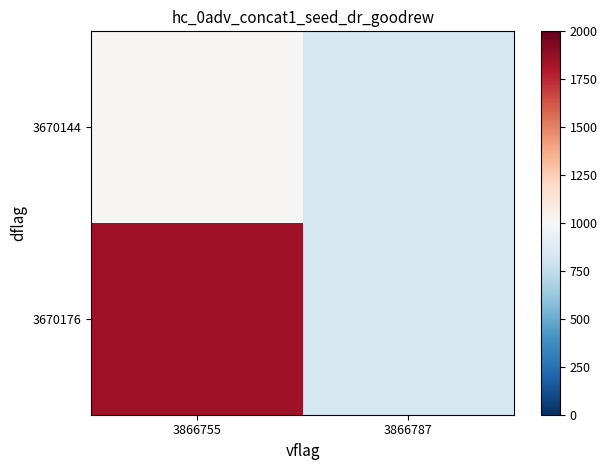

Which has a higher value, 3866787 or 3866755?

3866755